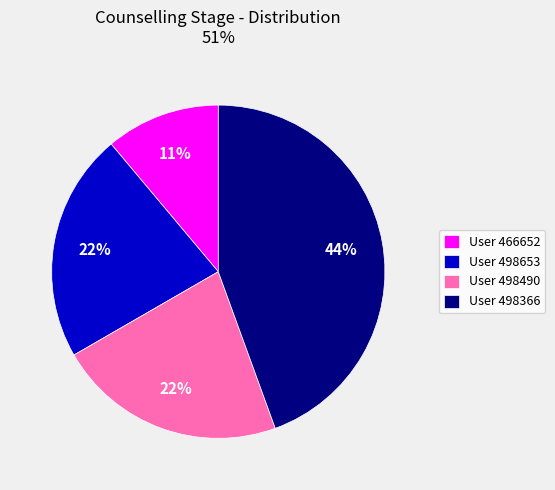

To the nearest percent, what percentage of the pie is User 498653?

22%